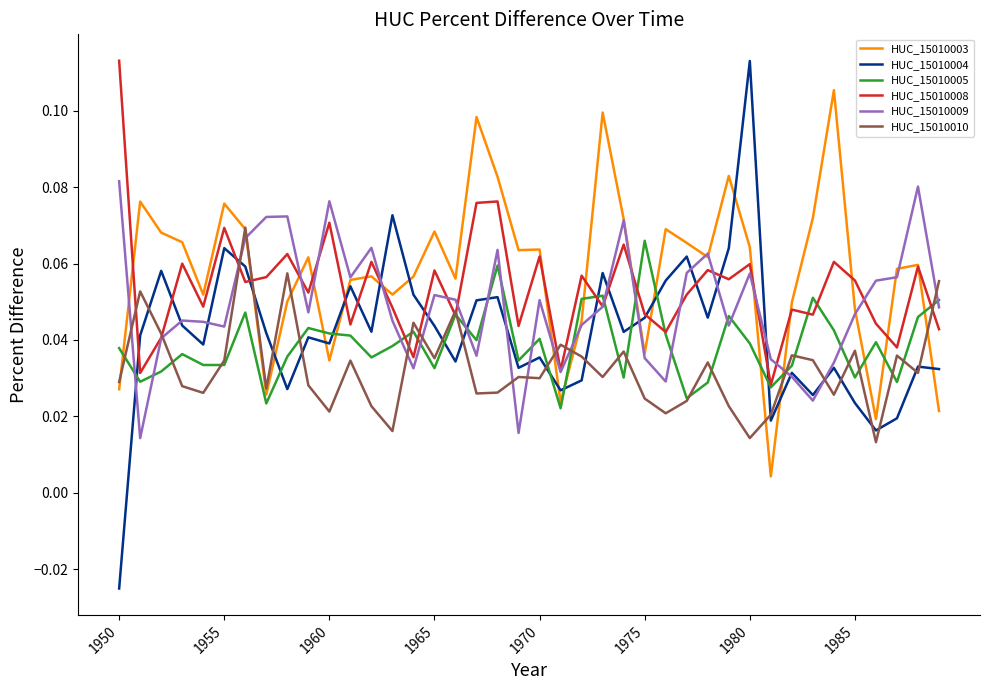

After their last crossing, which series has the higher values: HUC_15010010 or HUC_15010004?

HUC_15010010